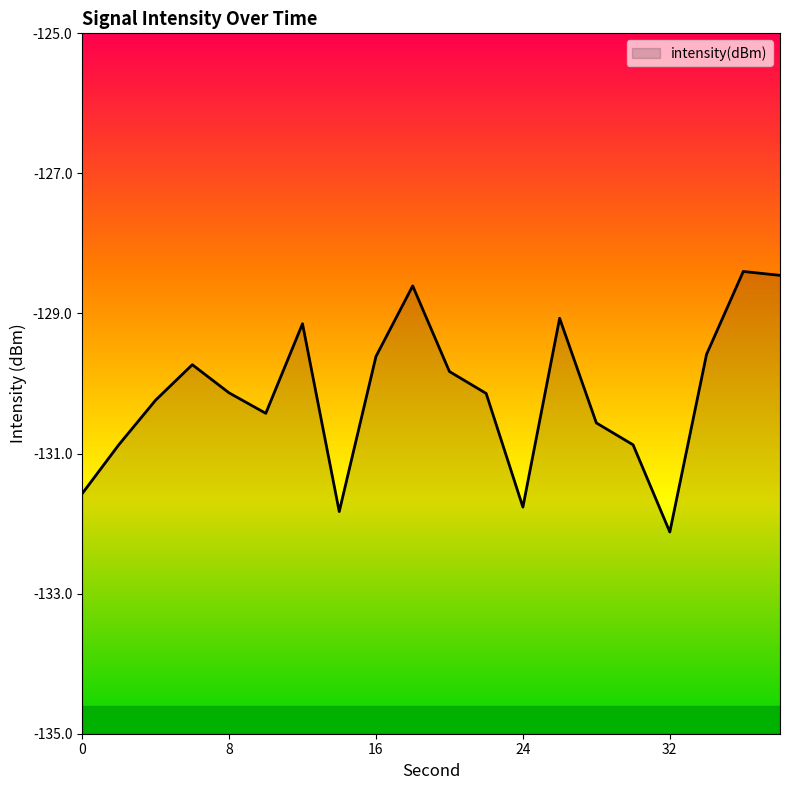

Where is the data nearest to the value -130?

8